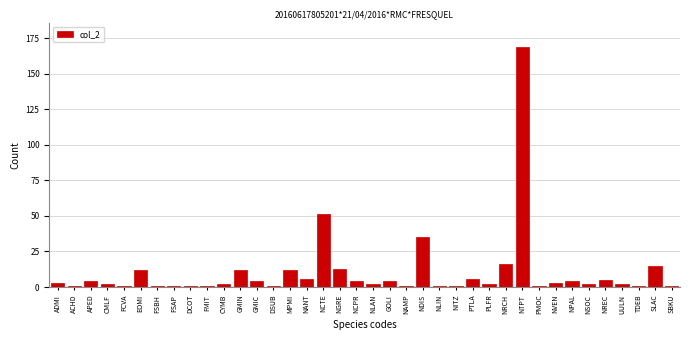

True or false: the data shows 4 at GMIC.

True